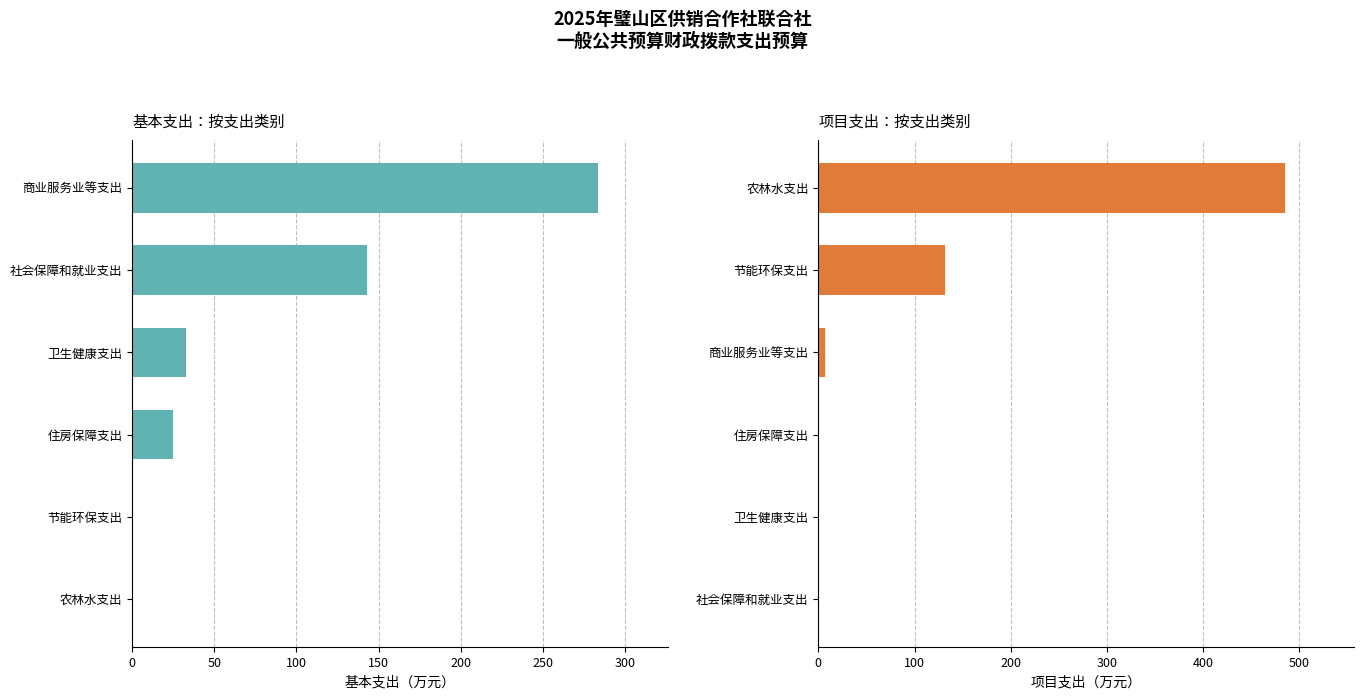

Reading right to left, list all the values displayed in this chart.

基本支出: 250=0.0	200=0.0	150=24.9	100=32.8	50=142.9	0=283.8
项目支出: 250=0.0	200=0.0	150=0.0	100=7.1	50=132.0	0=484.5